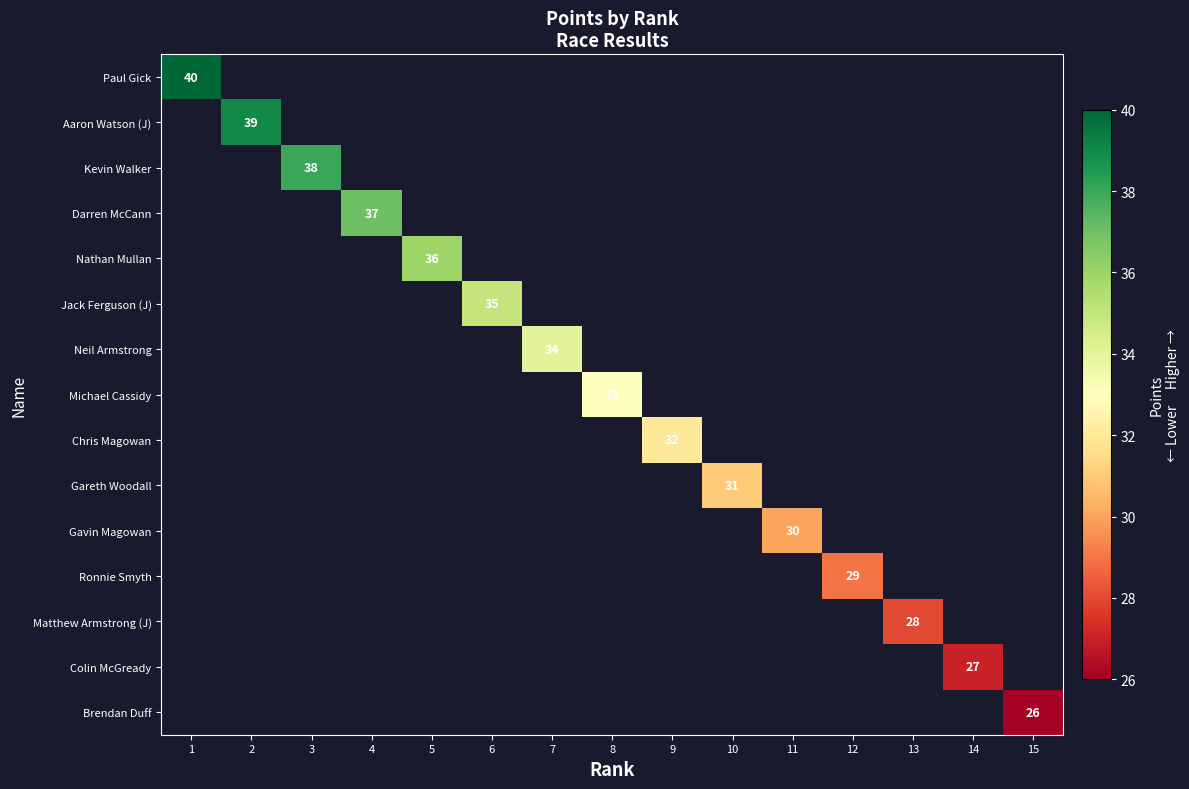

Rank the series by their average value, from highest to lowest.

Paul Gick, Aaron Watson (J), Kevin Walker, Darren McCann, Nathan Mullan, Jack Ferguson (J), Neil Armstrong, Michael Cassidy, Chris Magowan, Gareth Woodall, Gavin Magowan, Ronnie Smyth, Matthew Armstrong (J), Colin McGready, Brendan Duff